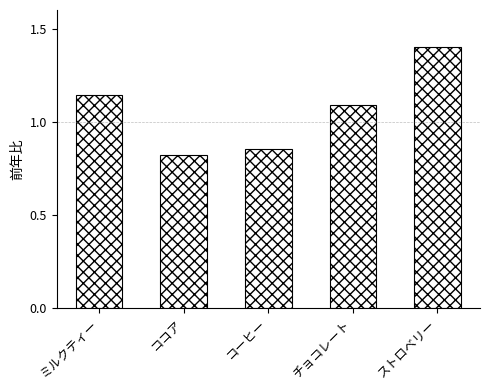

At which category does the chart reach its peak across all series?

ストロベリー